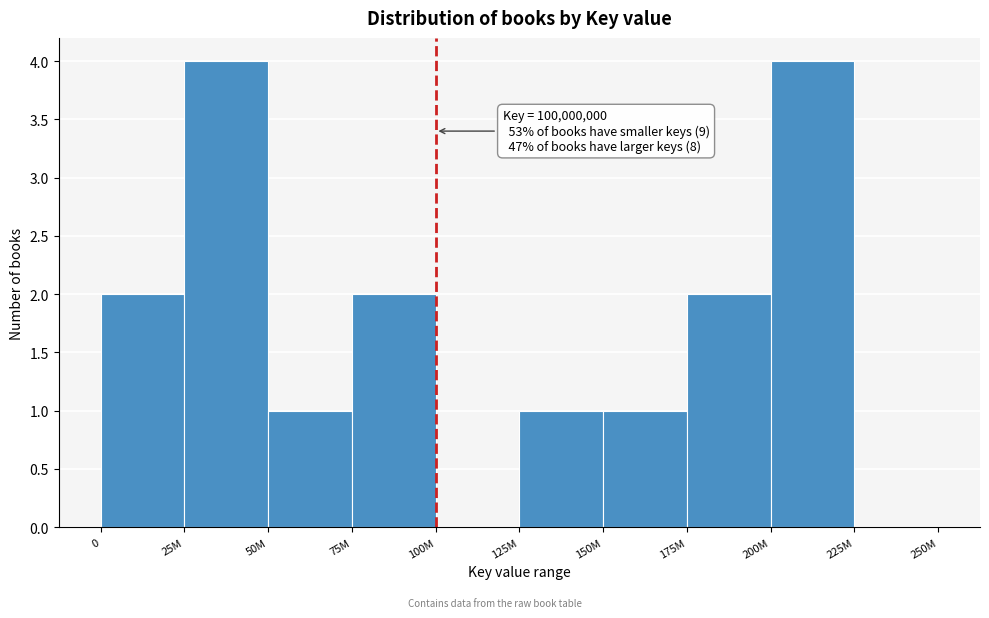

Reading right to left, what are all the values shown in this chart?

225M=0	200M=4	175M=2	150M=1	125M=1	100M=0	75M=2	50M=1	25M=4	0=2